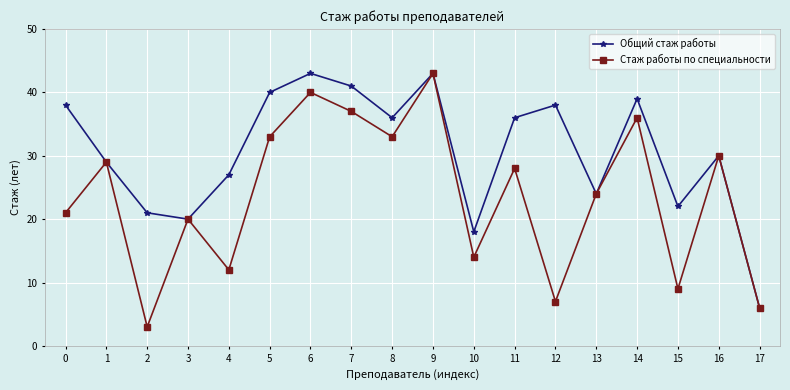

True or false: Общий стаж работы has a value of 38 at 1.

False